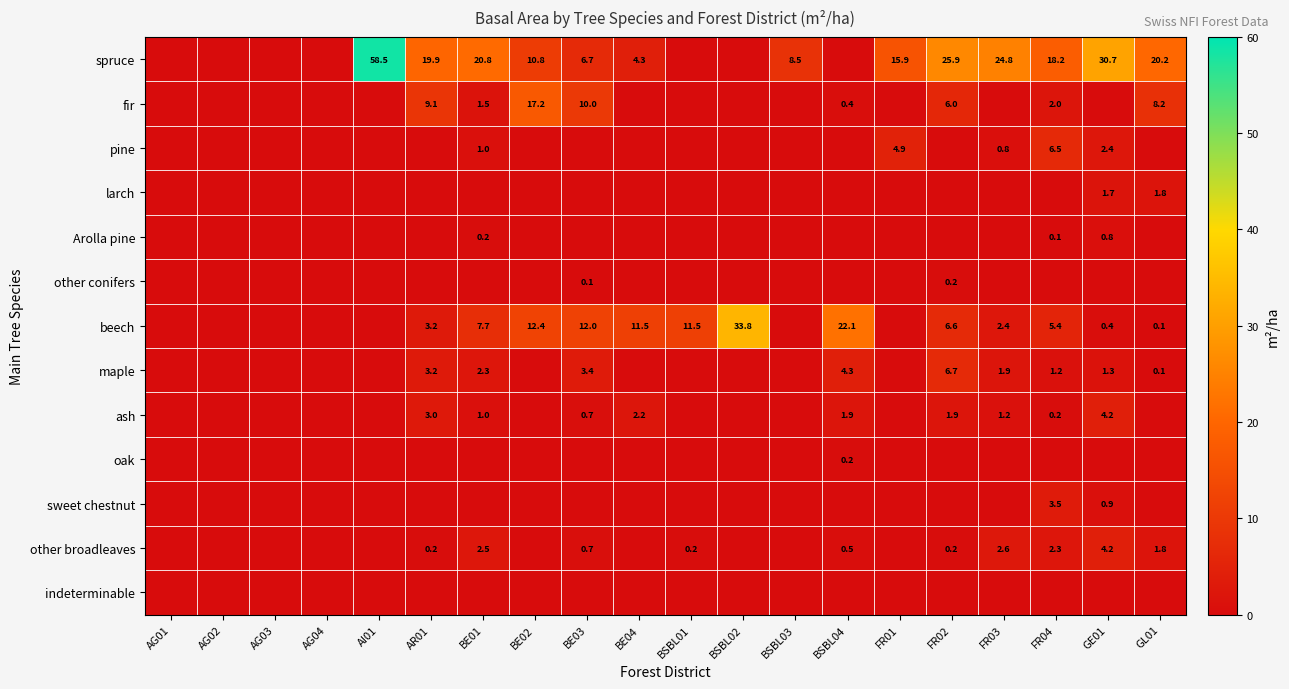

How many distinct data groups are displayed?

13